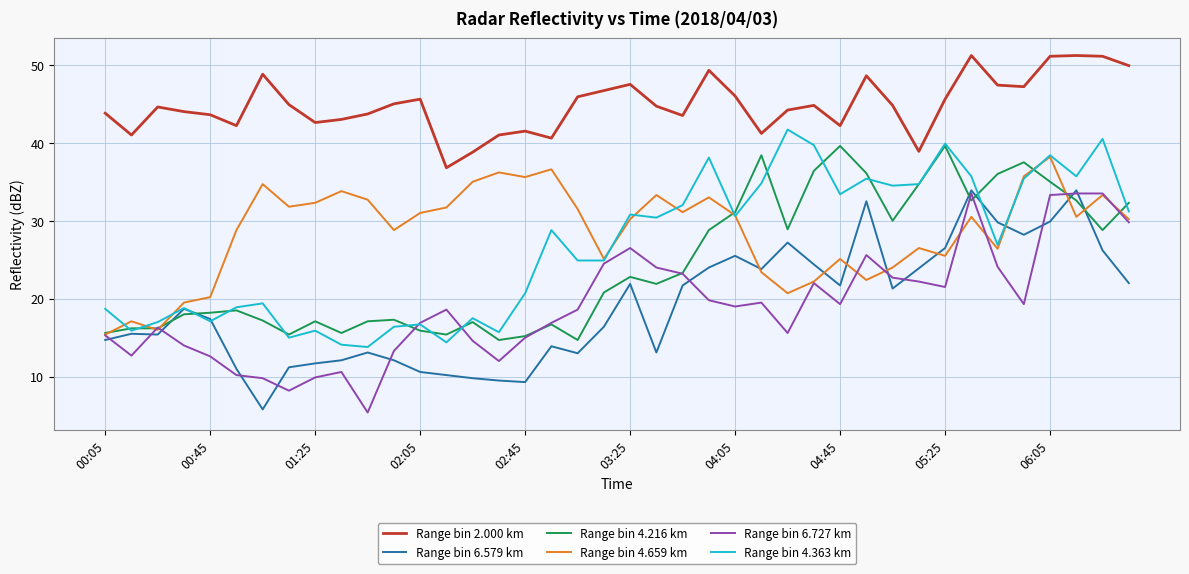

Which series has the largest total across all categories?

Range bin 2.000 km